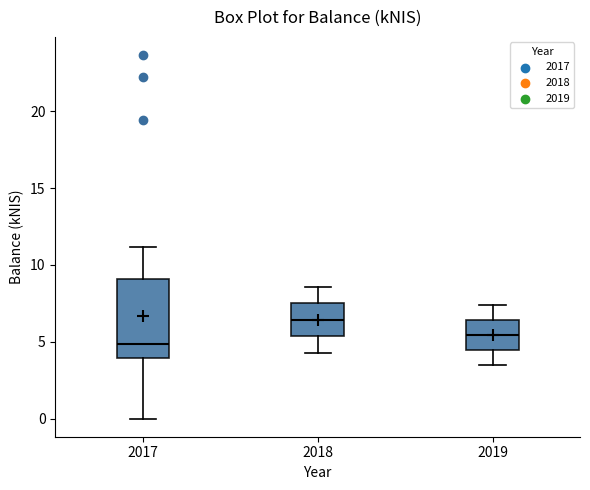

Reading left to right, read every box against the y-axis: the position of its median line, the range the box covers, and the ends of its whiskers. The values are not printed on the chart, so give them approximately, as read against the axis.

2017: median 5.0, box 4.0 to 9.0, whiskers 0.0 to 11.0
2018: median 6.5, box 5.5 to 7.5, whiskers 4.5 to 8.5
2019: median 5.5, box 4.5 to 6.5, whiskers 3.5 to 7.5